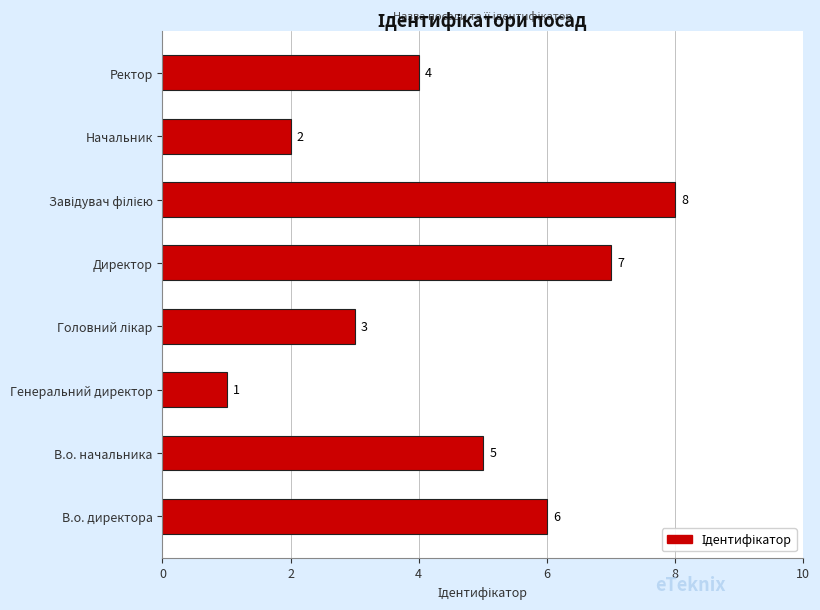

True or false: the data shows 2 at Начальник.

True